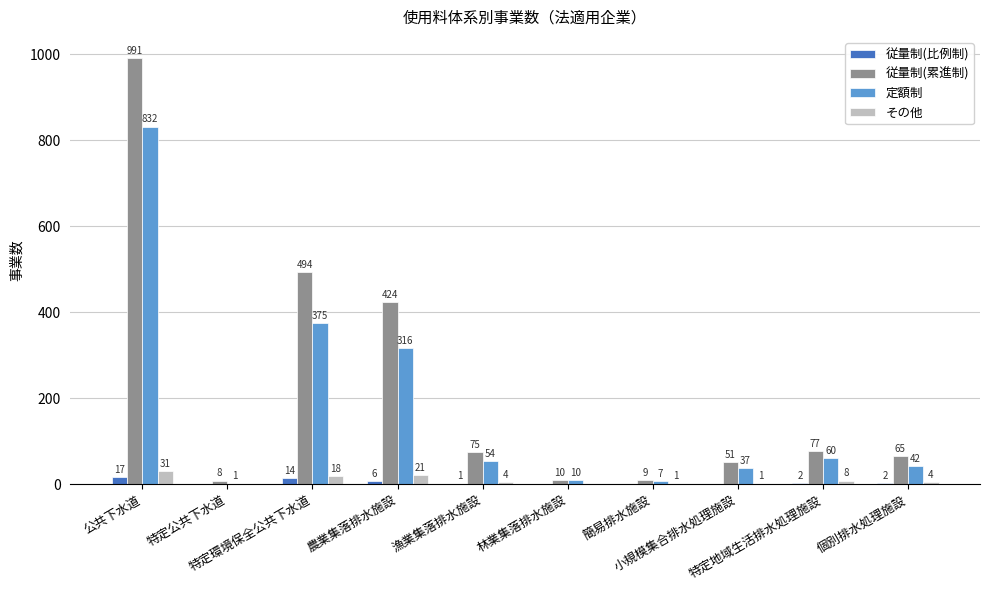

Reading left to right, extract all data points from this chart.

従量制(比例制): 公共下水道=17	特定公共下水道=0	特定環境保全公共下水道=14	農業集落排水施設=6	漁業集落排水施設=1	林業集落排水施設=0	簡易排水施設=0	小規模集合排水処理施設=0	特定地域生活排水処理施設=2	個別排水処理施設=2
従量制(累進制): 公共下水道=991	特定公共下水道=8	特定環境保全公共下水道=494	農業集落排水施設=424	漁業集落排水施設=75	林業集落排水施設=10	簡易排水施設=9	小規模集合排水処理施設=51	特定地域生活排水処理施設=77	個別排水処理施設=65
定額制: 公共下水道=832	特定公共下水道=1	特定環境保全公共下水道=375	農業集落排水施設=316	漁業集落排水施設=54	林業集落排水施設=10	簡易排水施設=7	小規模集合排水処理施設=37	特定地域生活排水処理施設=60	個別排水処理施設=42
その他: 公共下水道=31	特定公共下水道=0	特定環境保全公共下水道=18	農業集落排水施設=21	漁業集落排水施設=4	林業集落排水施設=0	簡易排水施設=1	小規模集合排水処理施設=1	特定地域生活排水処理施設=8	個別排水処理施設=4